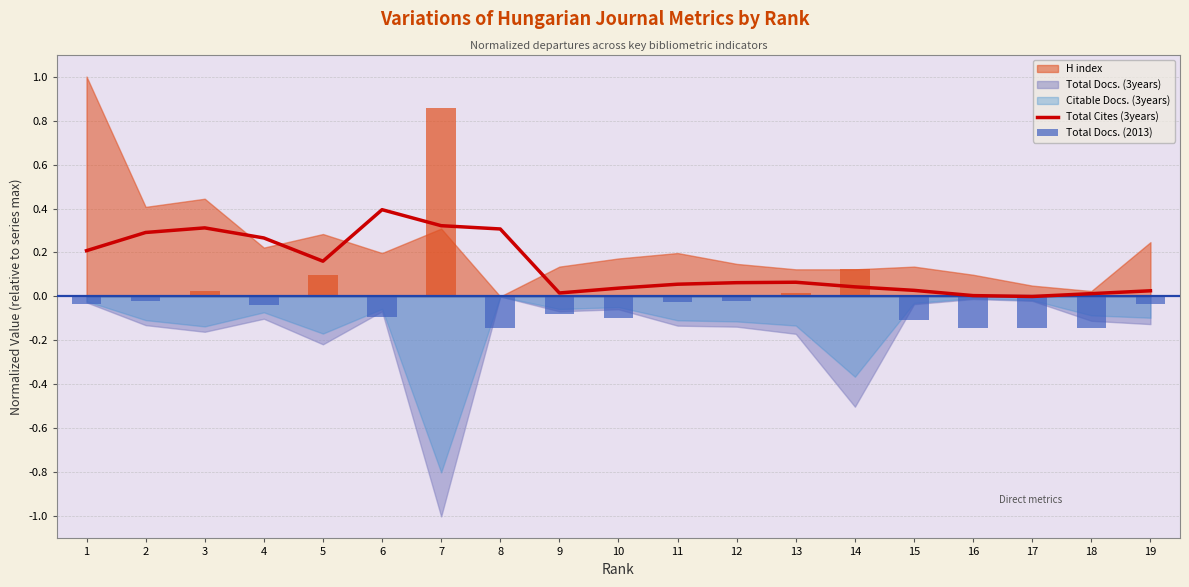

Is it true that Total Cites (3years) equals 0.2 at 3?

False